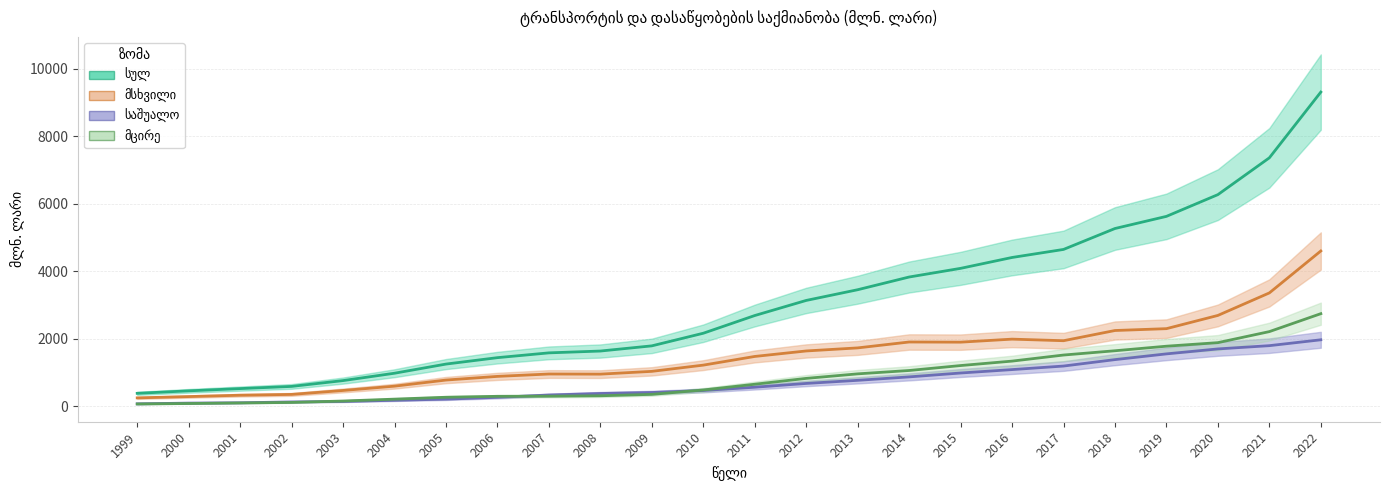

Rank the categories by სულ value from lowest to highest.

1999, 2000, 2001, 2002, 2003, 2004, 2005, 2006, 2007, 2008, 2009, 2010, 2011, 2012, 2013, 2014, 2015, 2016, 2017, 2018, 2019, 2020, 2021, 2022